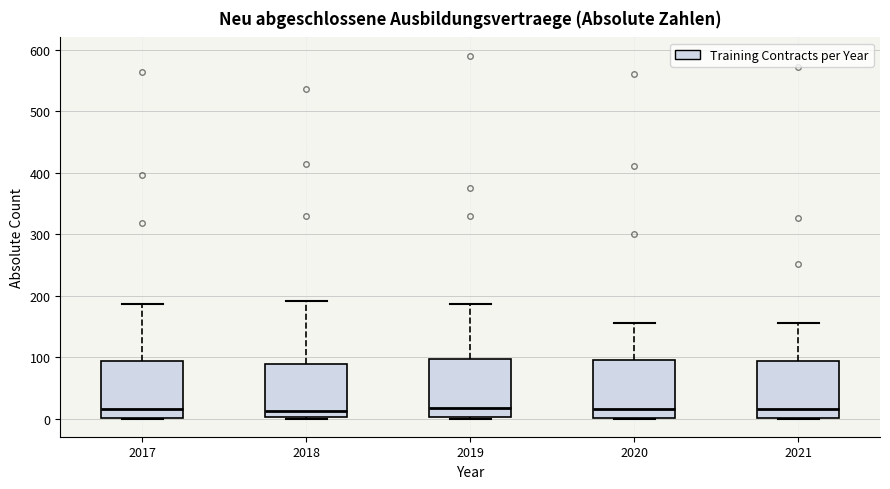

Reading left to right, transcribe this box plot: for each box, give where its median line is, the range the box spans, and where its two whiskers end, as read against the y-axis. The values are not printed on the chart, so give them approximately, as read against the axis.

2017: median 20, box 0 to 90, whiskers 0 to 190
2018: median 10, box 0 to 90, whiskers 0 to 190
2019: median 20, box 0 to 100, whiskers 0 to 190
2020: median 20, box 0 to 100, whiskers 0 to 160
2021: median 20, box 0 to 90, whiskers 0 to 160